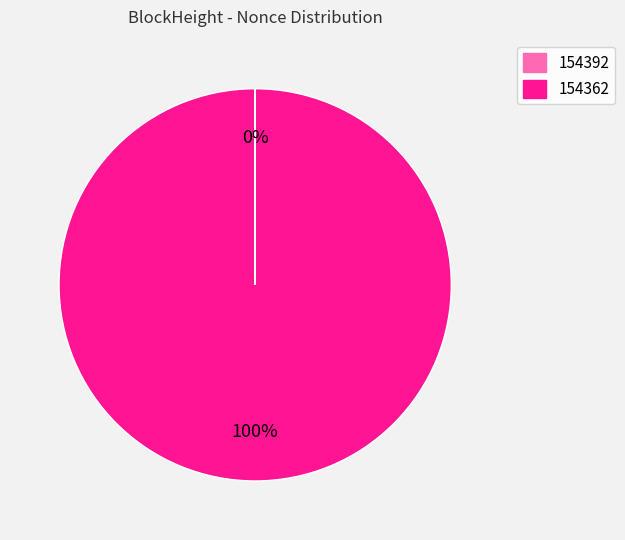

To the nearest percent, what portion does 154362 represent?

100%